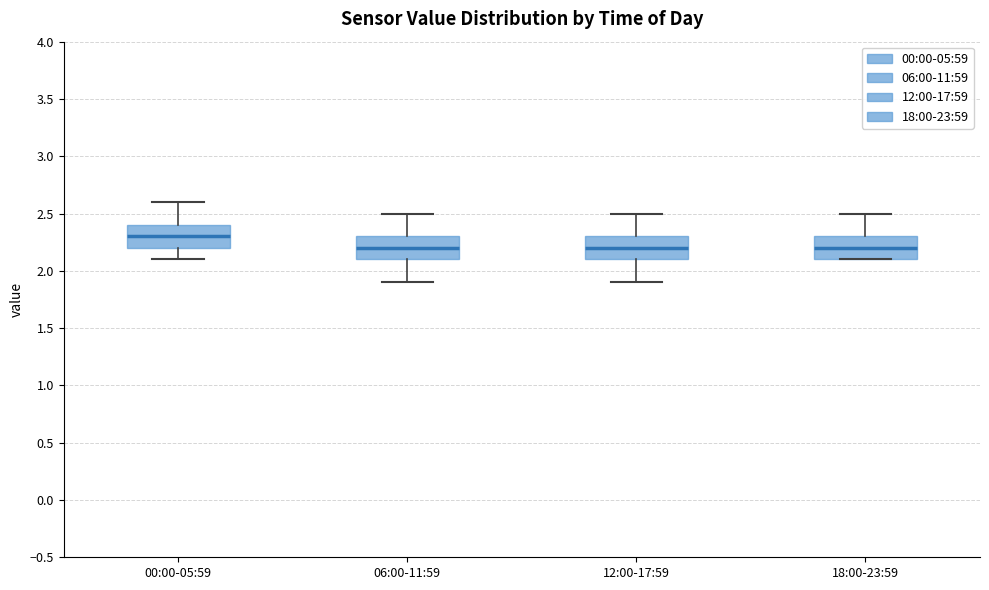

Reading left to right, transcribe this box plot: for each box, give where its median line is, the range the box spans, and where its two whiskers end, as read against the y-axis. The values are not printed on the chart, so give them approximately, as read against the axis.

00:00-05:59: median 2.3, box 2.2 to 2.4, whiskers 2.1 to 2.6
06:00-11:59: median 2.2, box 2.1 to 2.3, whiskers 1.9 to 2.5
12:00-17:59: median 2.2, box 2.1 to 2.3, whiskers 1.9 to 2.5
18:00-23:59: median 2.2, box 2.1 to 2.3, whiskers 2.1 to 2.5